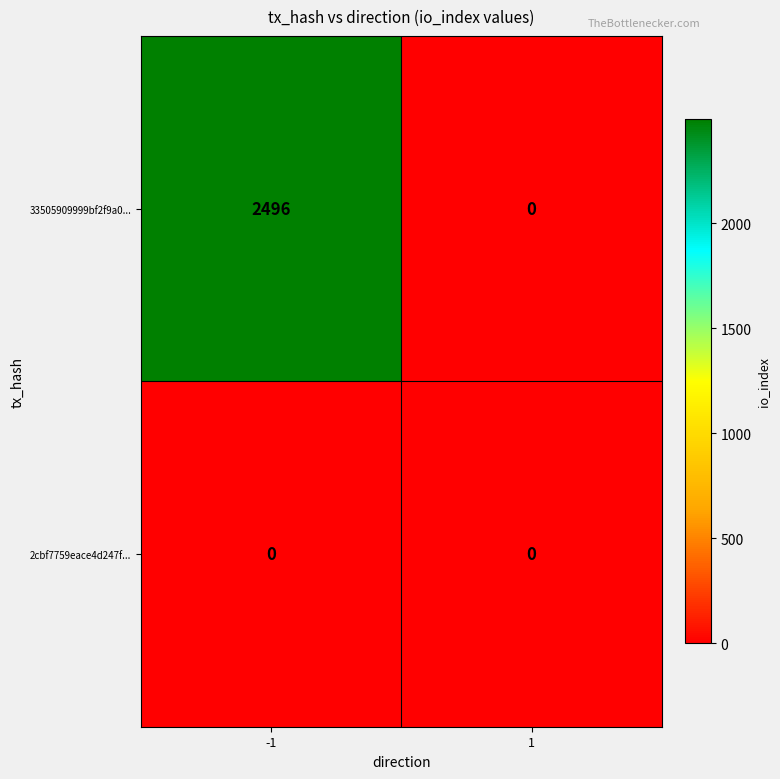

Reading left to right, extract all data points from this chart.

33505909999bf2f9a0...: -1=2496	1=0
2cbf7759eace4d247f...: -1=0	1=0